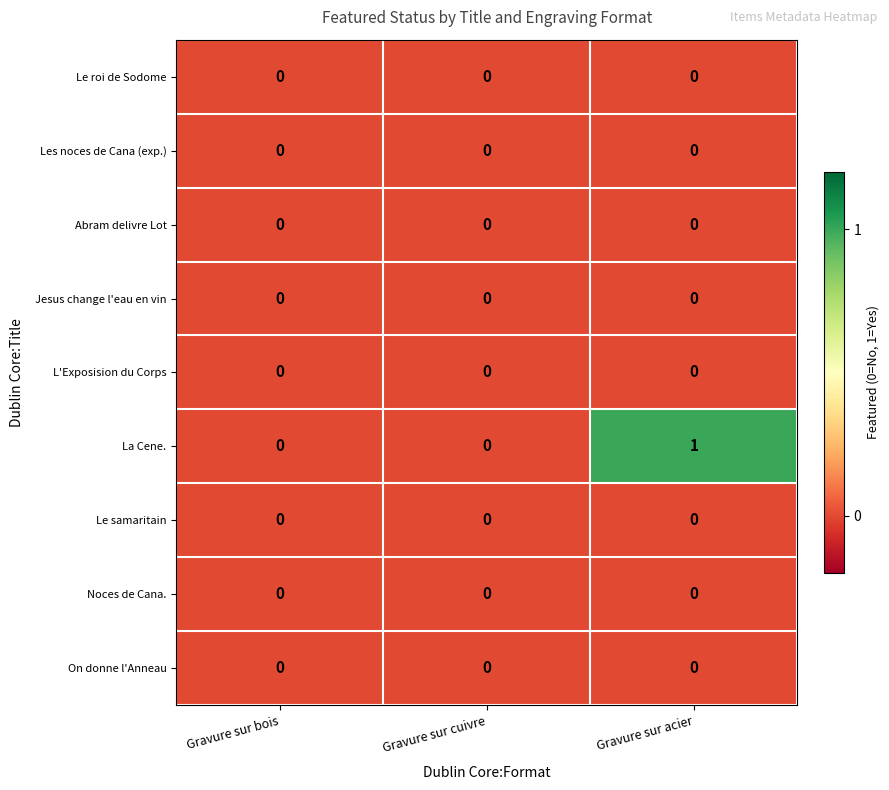

How many series are shown in this chart?

9